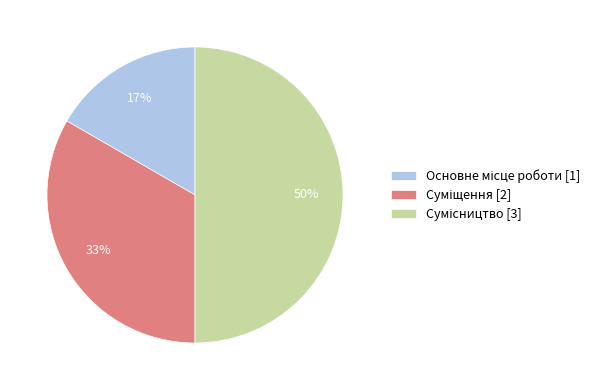

To the nearest percent, what is the average slice percentage?

33%